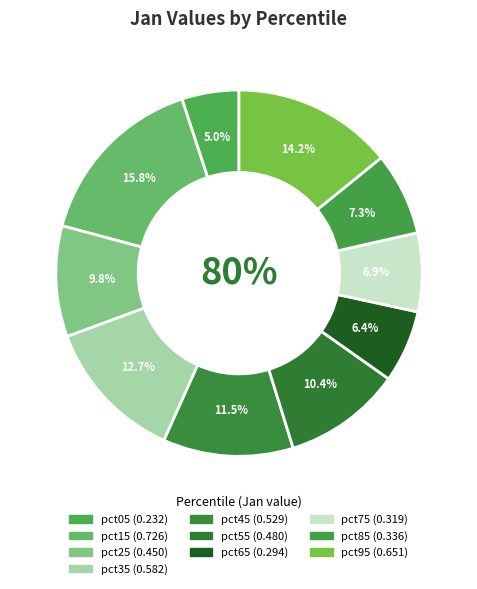

True or false: pct35 accounts for 1% of the total.

False